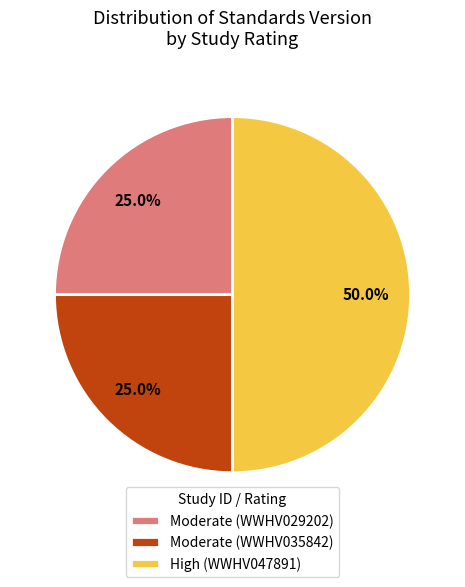

What percentage is the Moderate (WWHV035842) slice, to the nearest percent?

25%